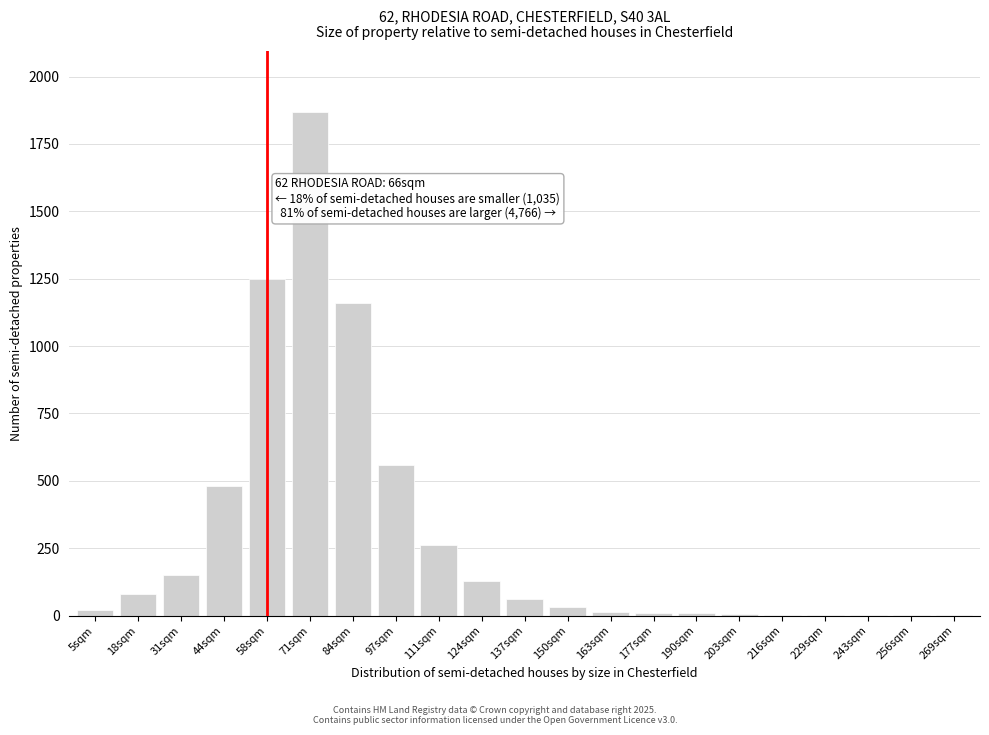

At which category does the chart reach its peak across all series?

71sqm